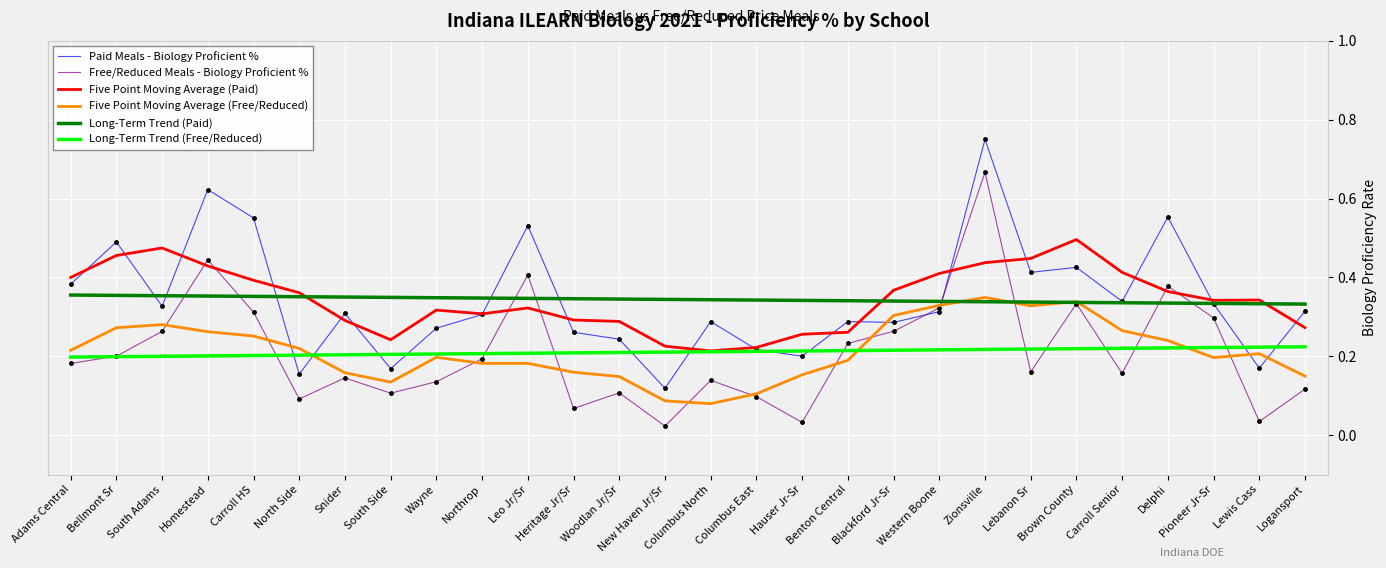

Which series has the largest range (max minus min)?

Free/Reduced Meals - Biology Proficient %